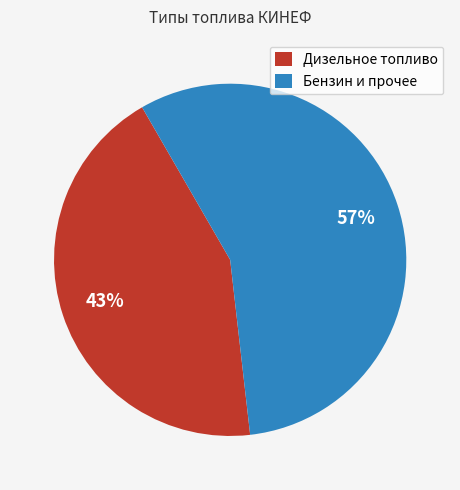

Count the number of slices in the pie.

2